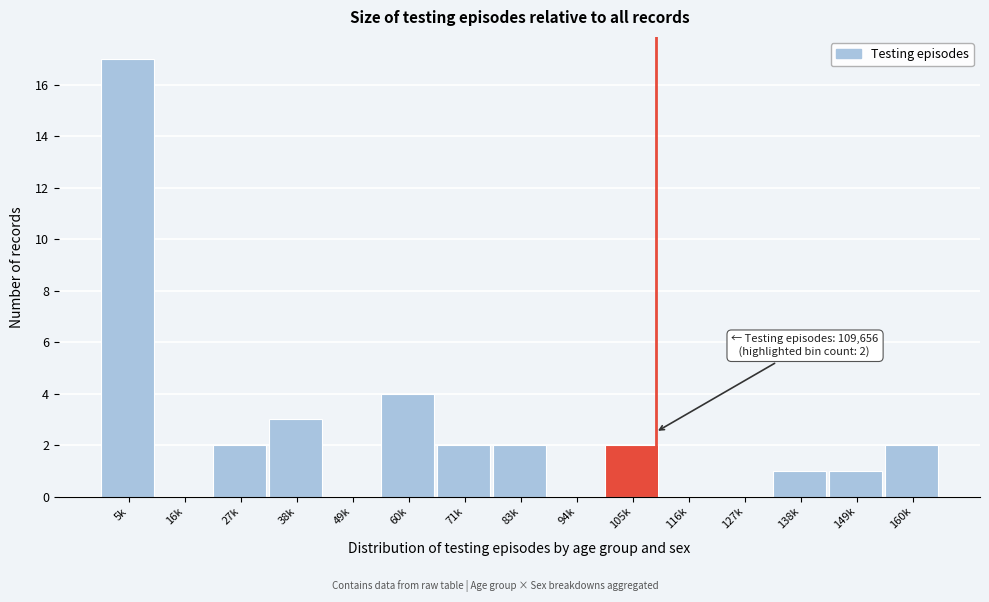

Reading left to right, transcribe all the data shown in this chart.

5k=17	16k=0	27k=2	38k=3	49k=0	60k=4	71k=2	83k=2	94k=0	105k=2	116k=0	127k=0	138k=1	149k=1	160k=2